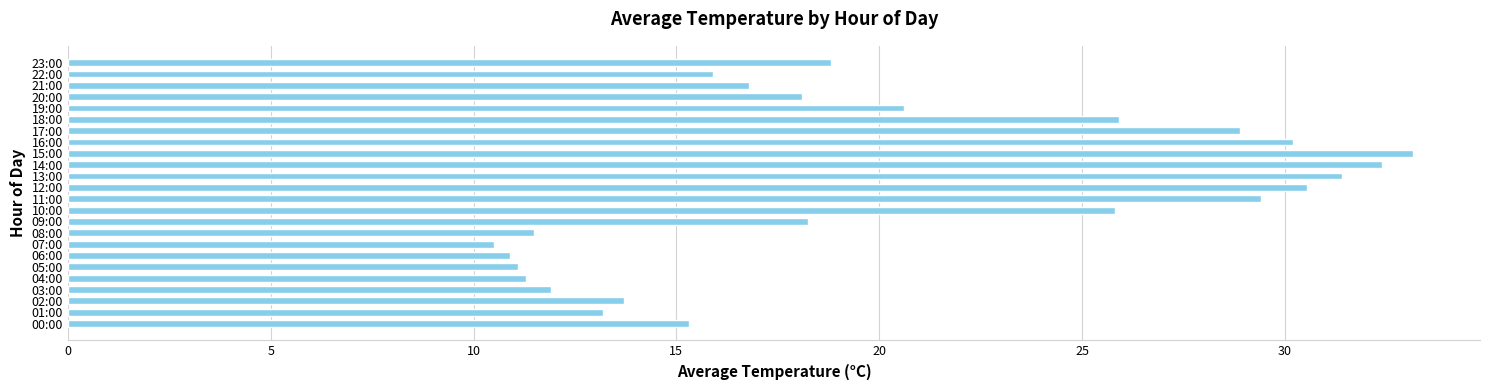

What is the approximate value at 21:00?

16.8